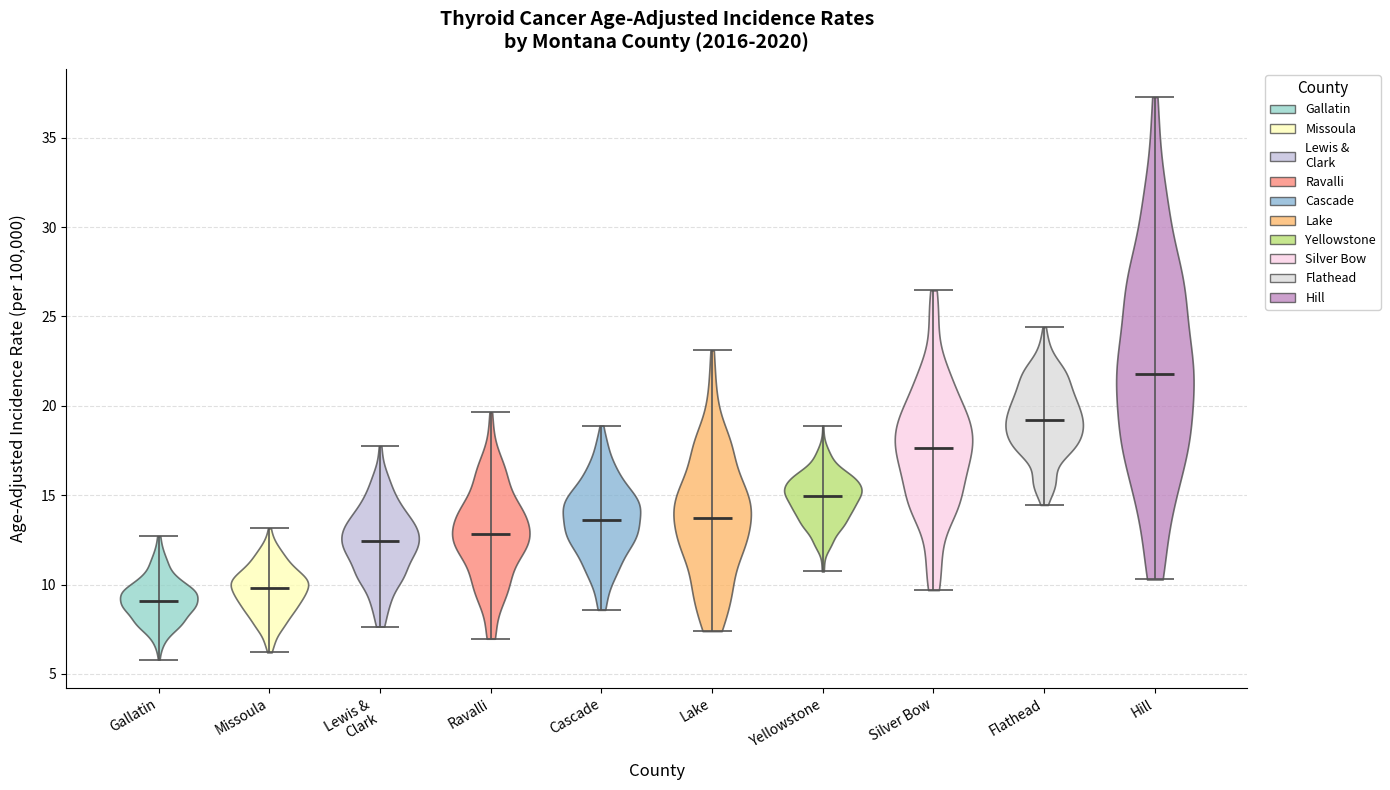

Reading left to right, read every violin against the y-axis: where its median line is, and the lowest and highest points it reaches. The values are not printed on the chart, so give them approximately, as read against the axis.

Gallatin: median line 9.0, lowest point 6.0, highest point 12.5
Missoula: median line 10.0, lowest point 6.0, highest point 13.0
Lewis & Clark: median line 12.5, lowest point 7.5, highest point 17.5
Ravalli: median line 13.0, lowest point 7.0, highest point 19.5
Cascade: median line 13.5, lowest point 8.5, highest point 19.0
Lake: median line 13.5, lowest point 7.5, highest point 23.0
Yellowstone: median line 15.0, lowest point 10.5, highest point 19.0
Silver Bow: median line 17.5, lowest point 9.5, highest point 26.5
Flathead: median line 19.0, lowest point 14.5, highest point 24.5
Hill: median line 22.0, lowest point 10.5, highest point 37.5